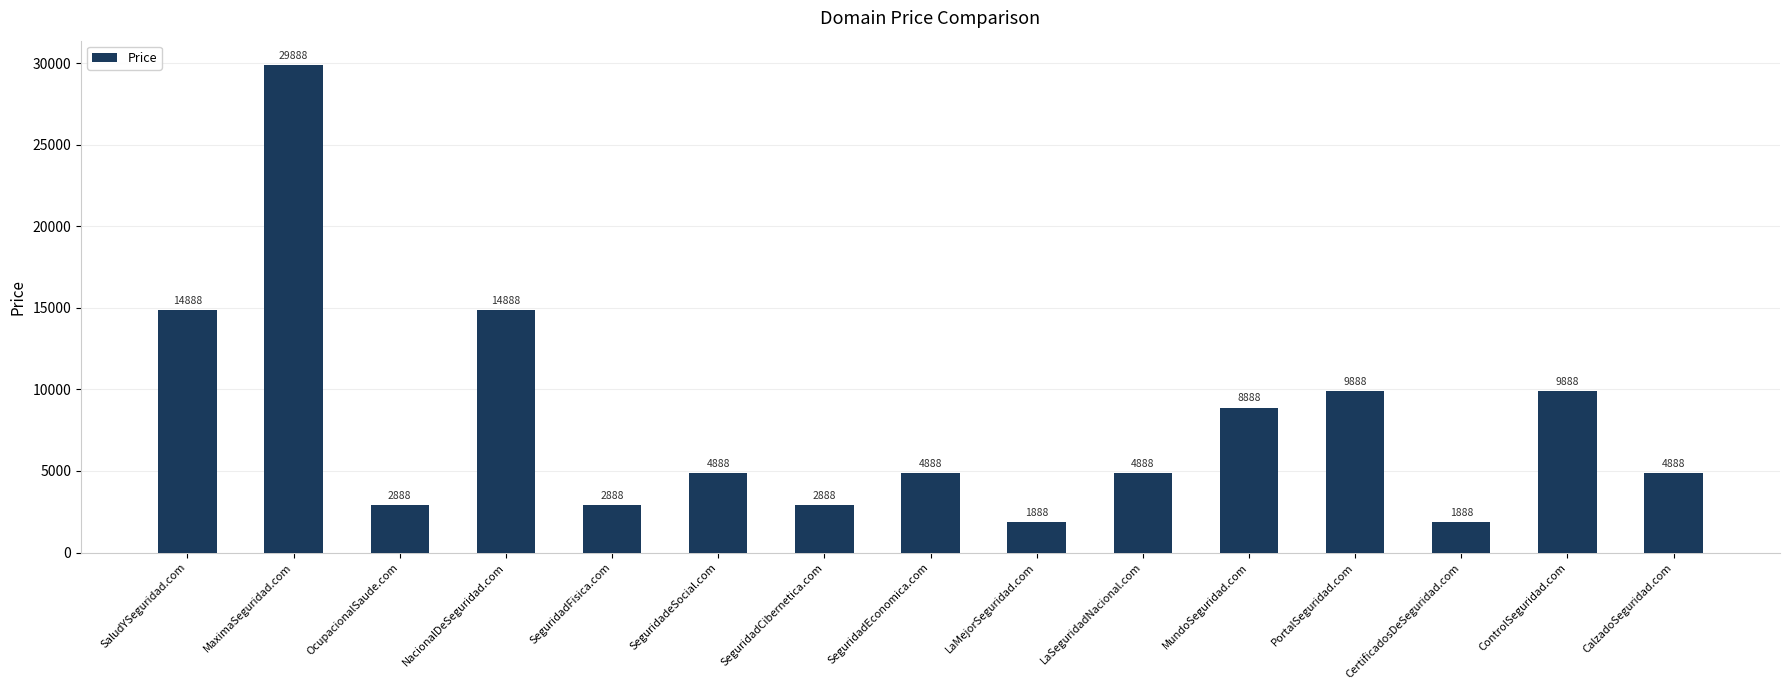

What is the sum of all values?

120320